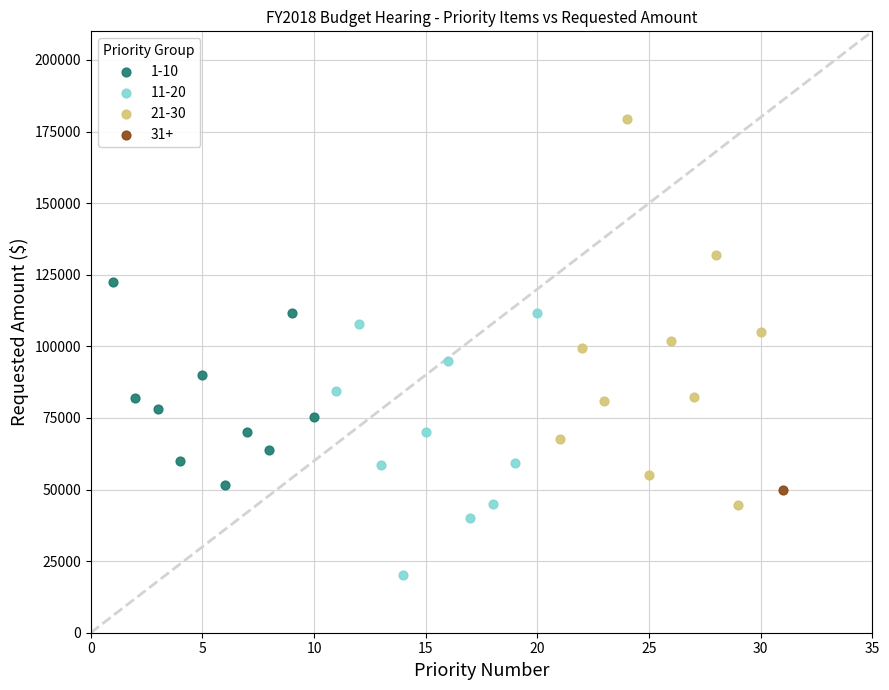

What are all the series names shown in the legend?

1-10, 11-20, 21-30, 31+